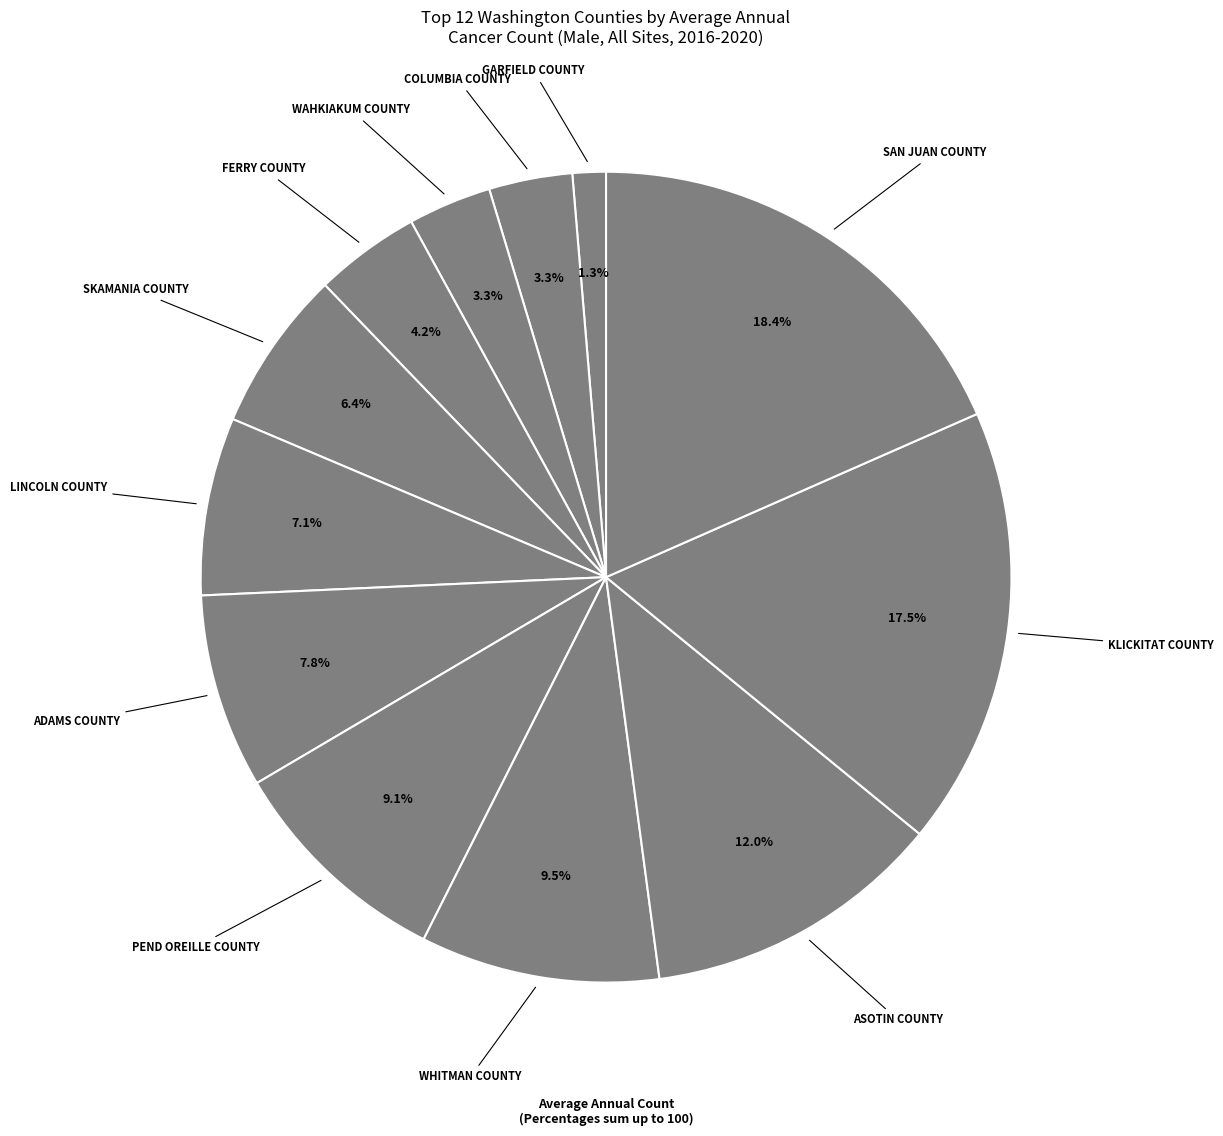

What is the largest slice in the pie chart?

San Juan County